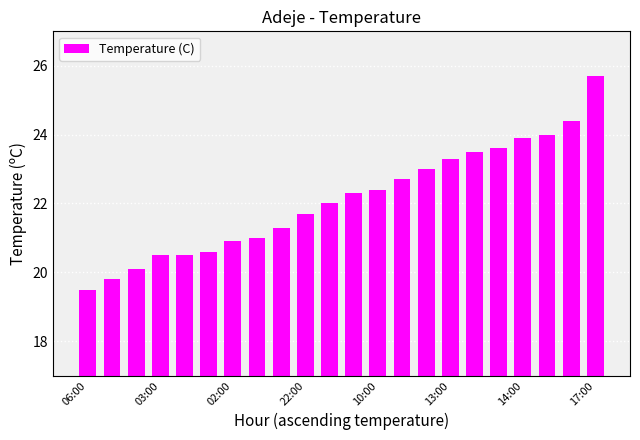

What is the greatest value displayed?

25.7